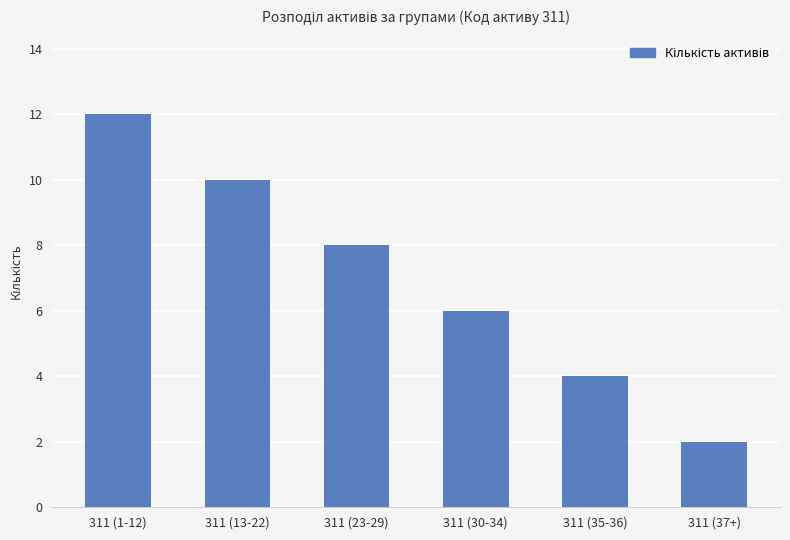

The value at 311 (23-29) is 14. True or false?

False